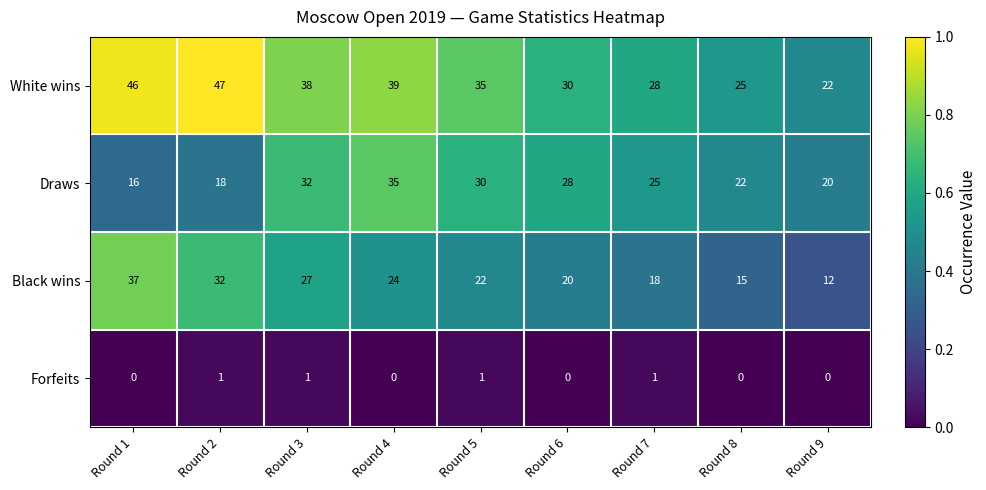

What is the maximum value shown in the chart?

47